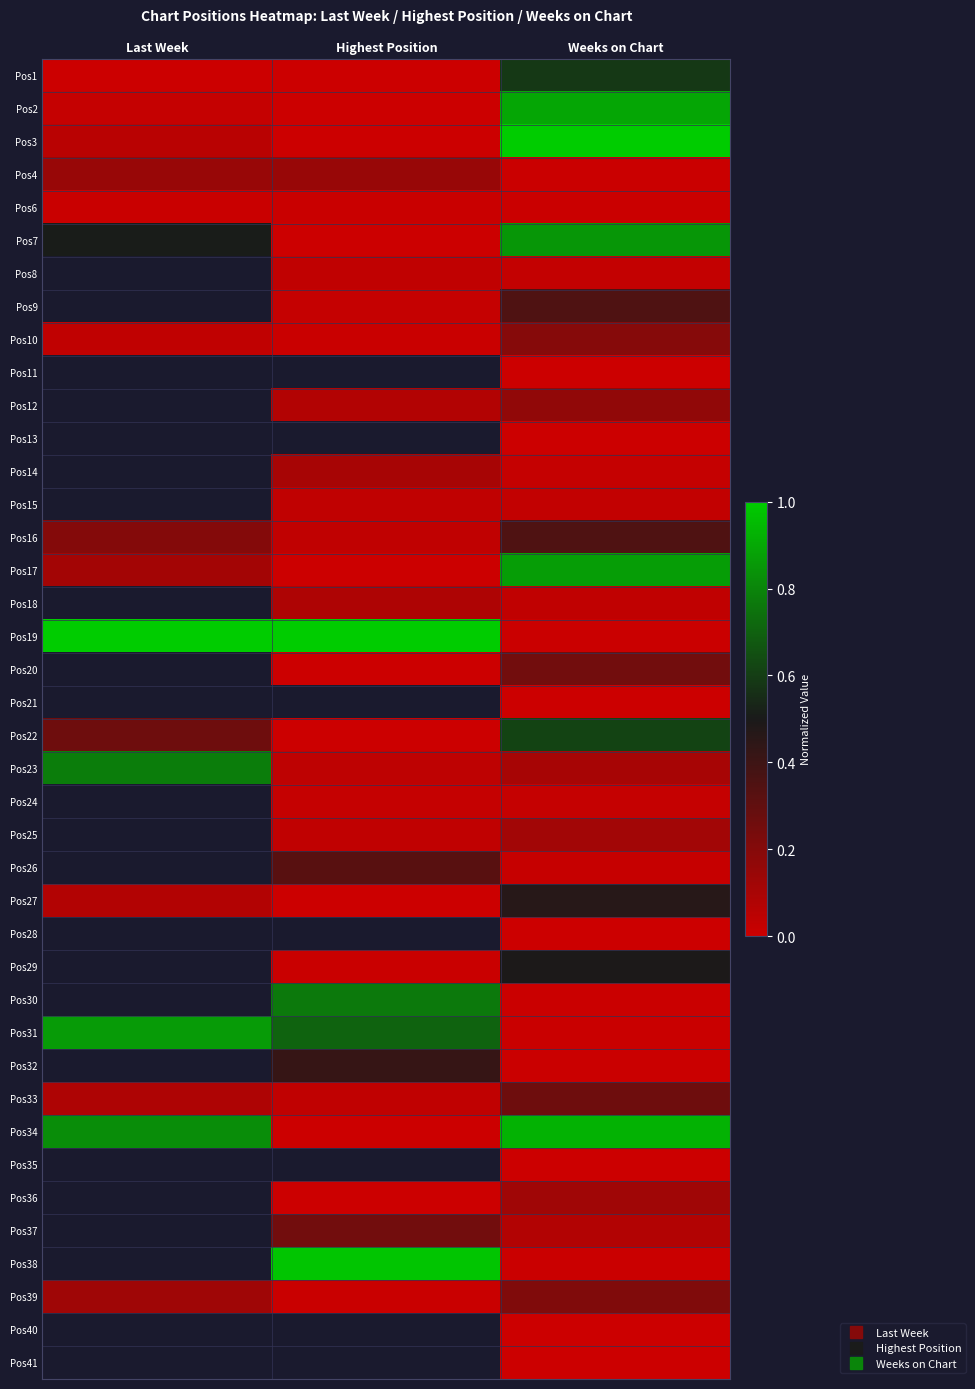

List the labels in order of Pos14 value, largest first.

Last Week, Highest Position, Weeks on Chart